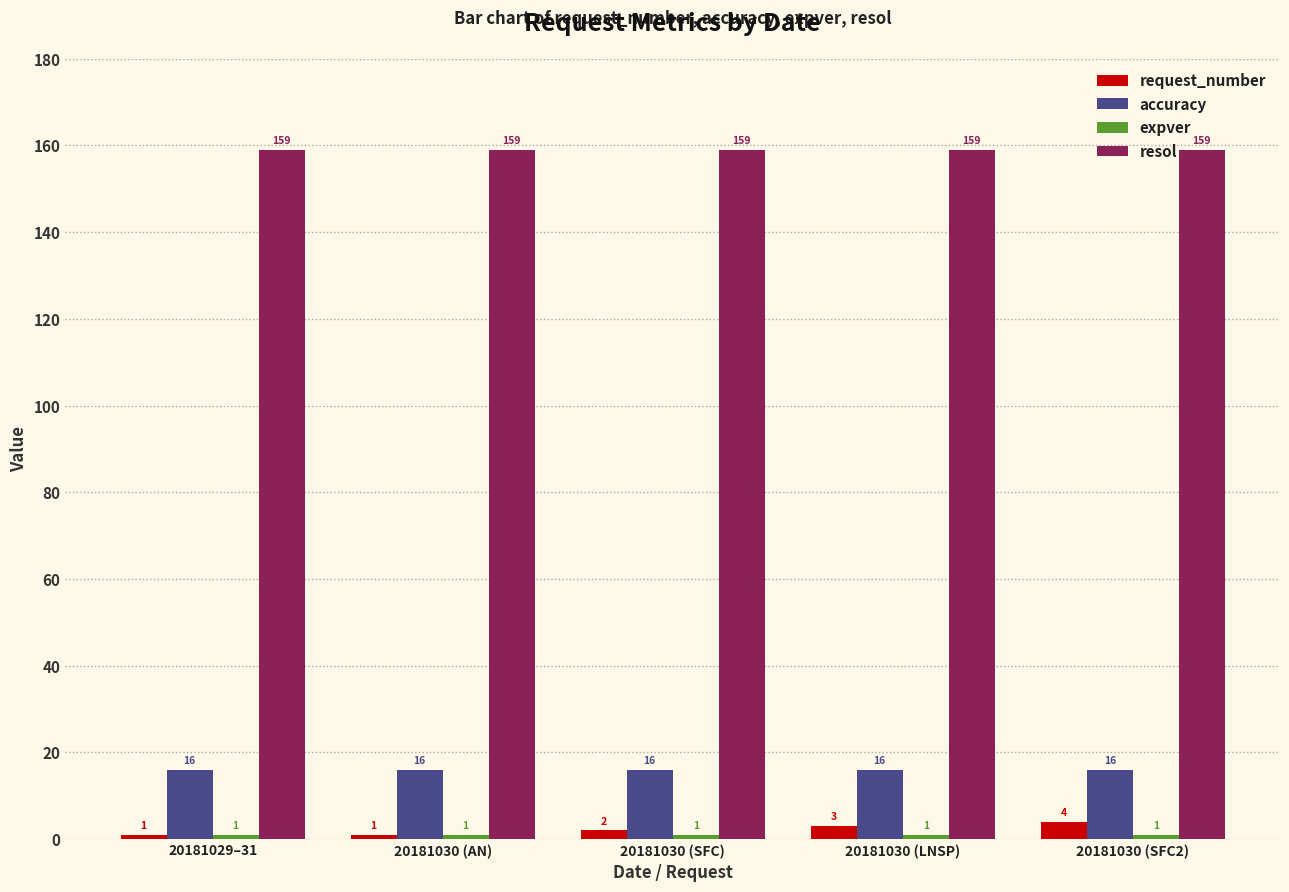

Which series has the largest total across all categories?

resol